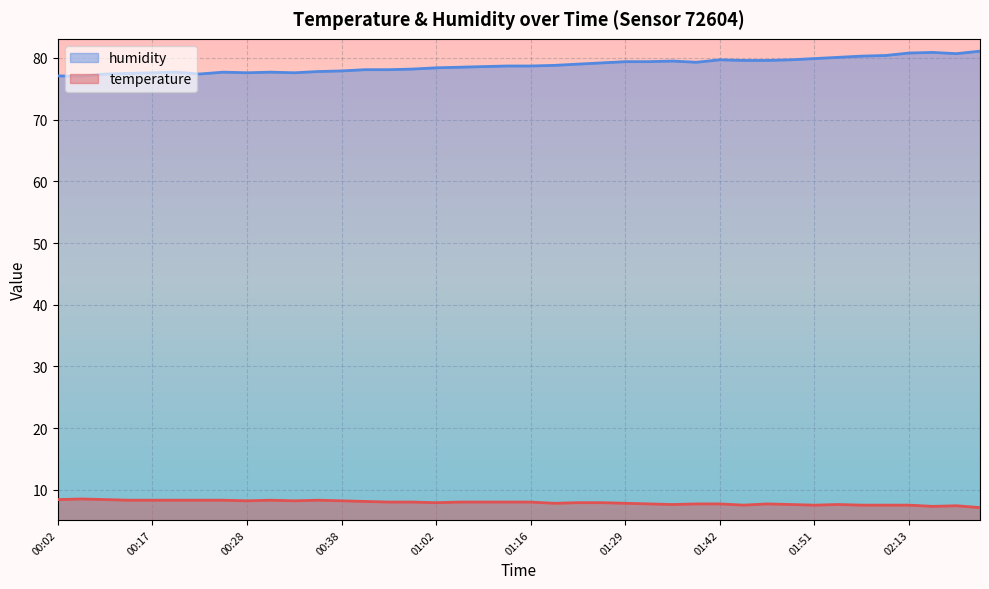

Which series has the largest range (max minus min)?

humidity